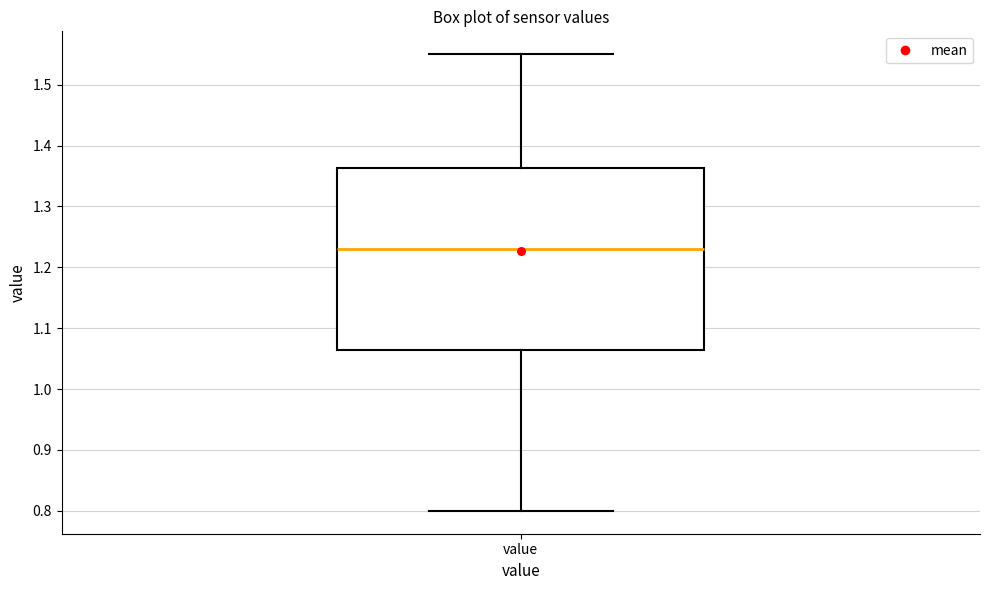

Read this box plot against the y-axis: the position of the median line, the range covered by the box, and the ends of both whiskers. The values are not printed on the chart, so give them approximately, as read against the axis.

median 1.23, box 1.07 to 1.36, whiskers 0.80 to 1.55